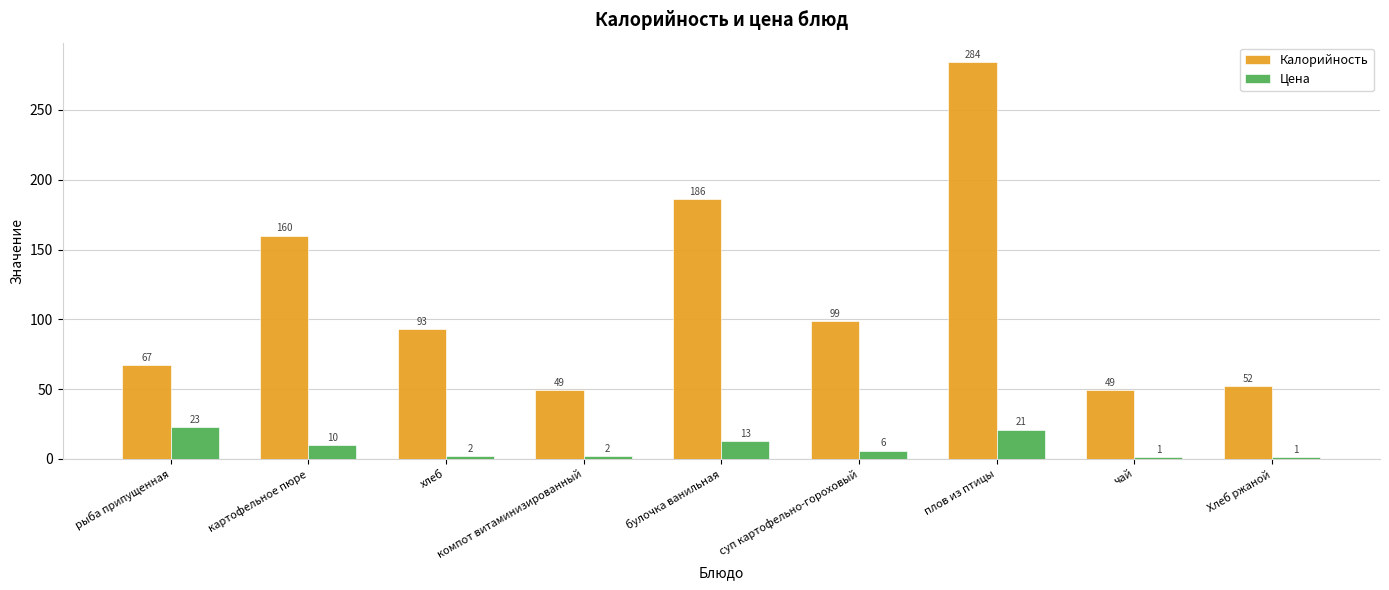

What is the average value of the Калорийность series?

115